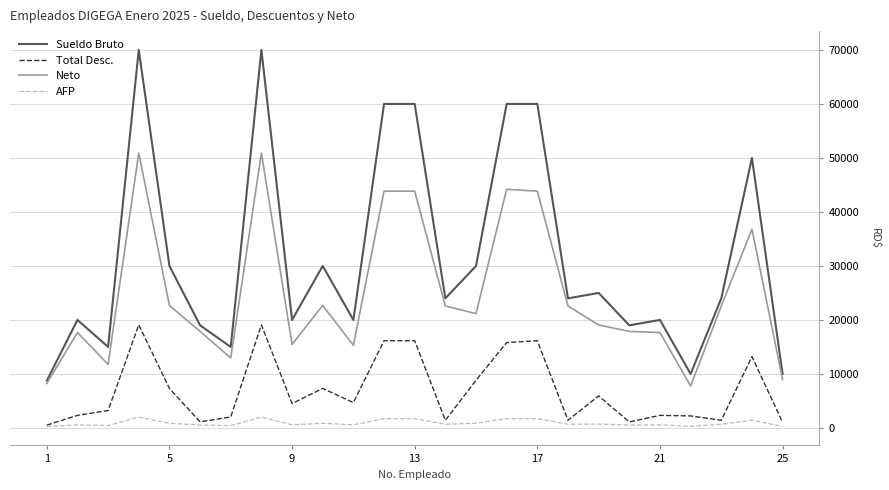

What is the greatest value displayed?

70000.0